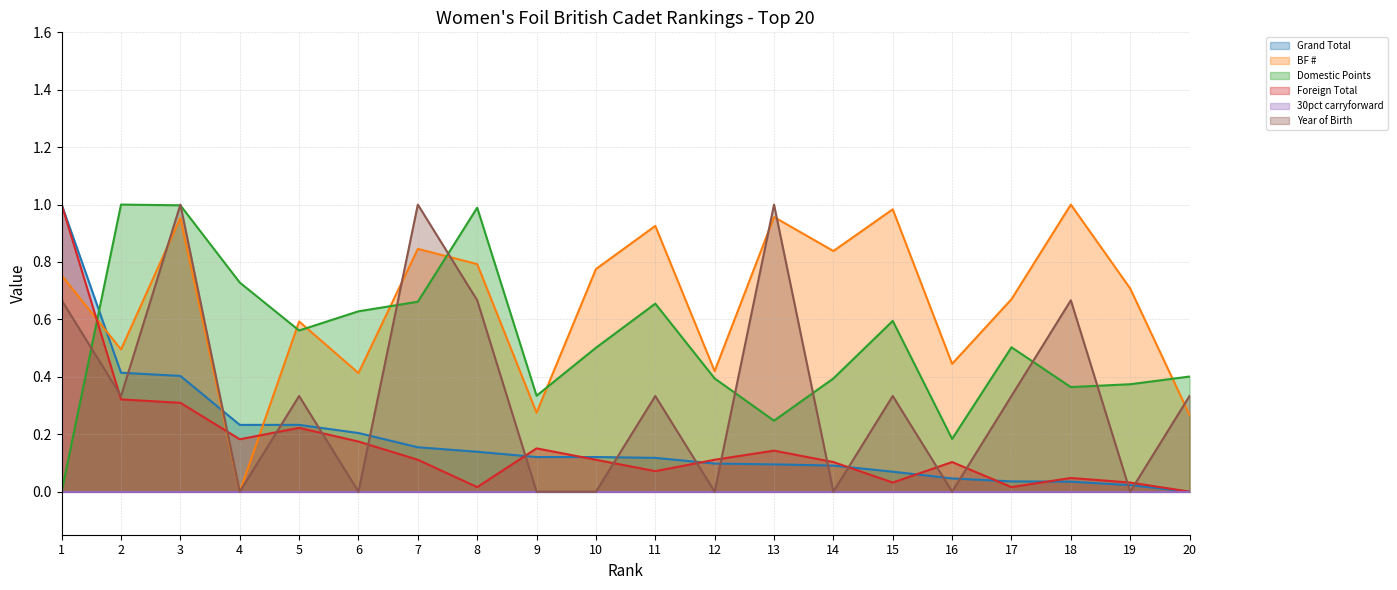

Which series changed the most between 1 and 10?

Foreign Total